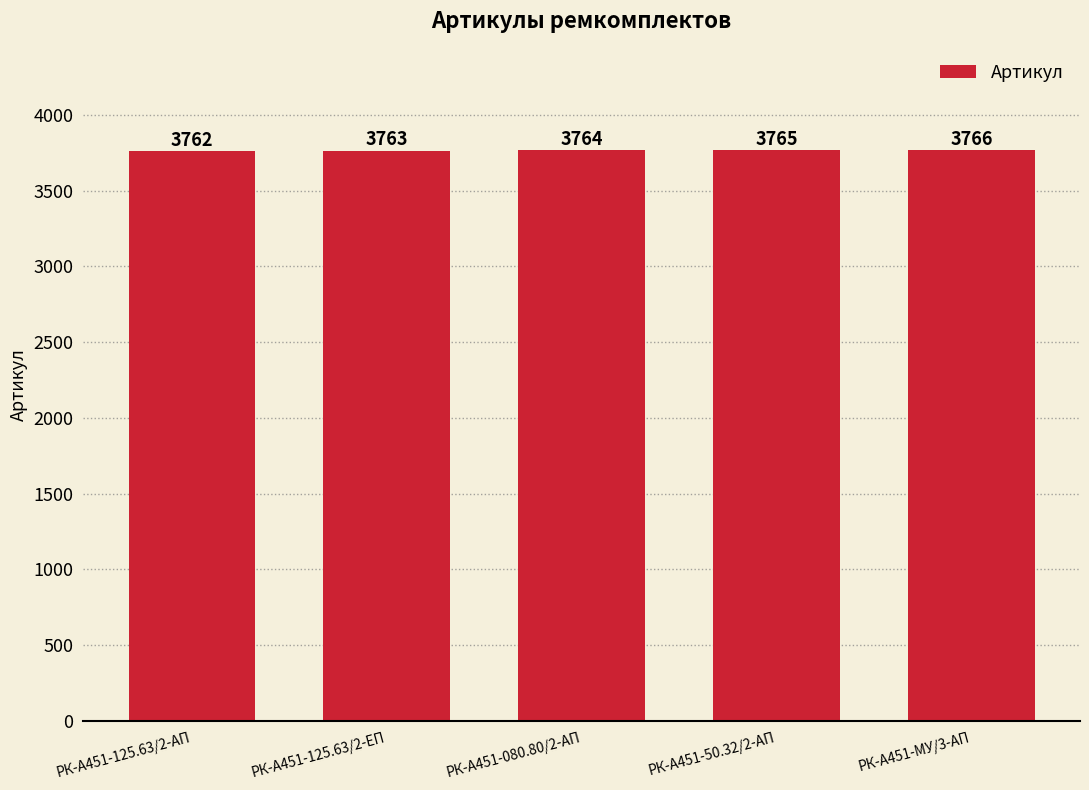

What is the change in value from РК-А451-125.63/2-АП to РК-А451-080.80/2-АП?

+2